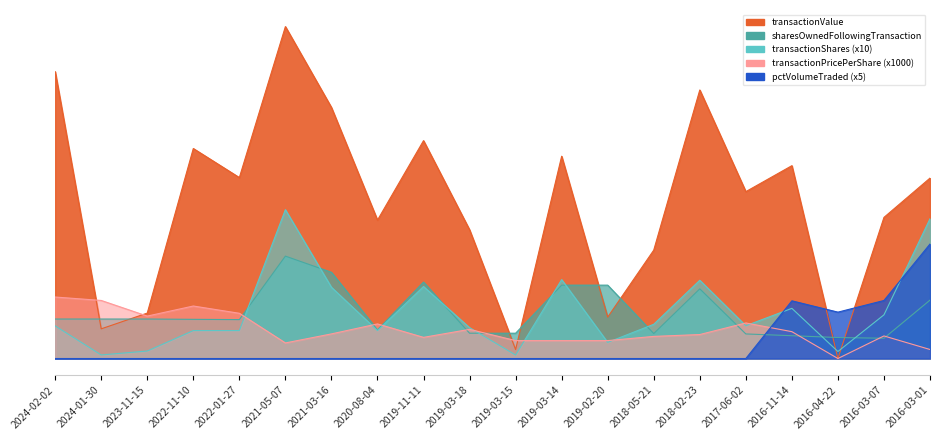

Rank the categories by transactionValue value from highest to lowest.

2021-05-07, 2024-02-02, 2018-02-23, 2021-03-16, 2019-11-11, 2022-11-10, 2019-03-14, 2016-11-14, 2022-01-27, 2016-03-01, 2017-06-02, 2016-03-07, 2020-08-04, 2019-03-18, 2018-05-21, 2023-11-15, 2019-02-20, 2024-01-30, 2019-03-15, 2016-04-22